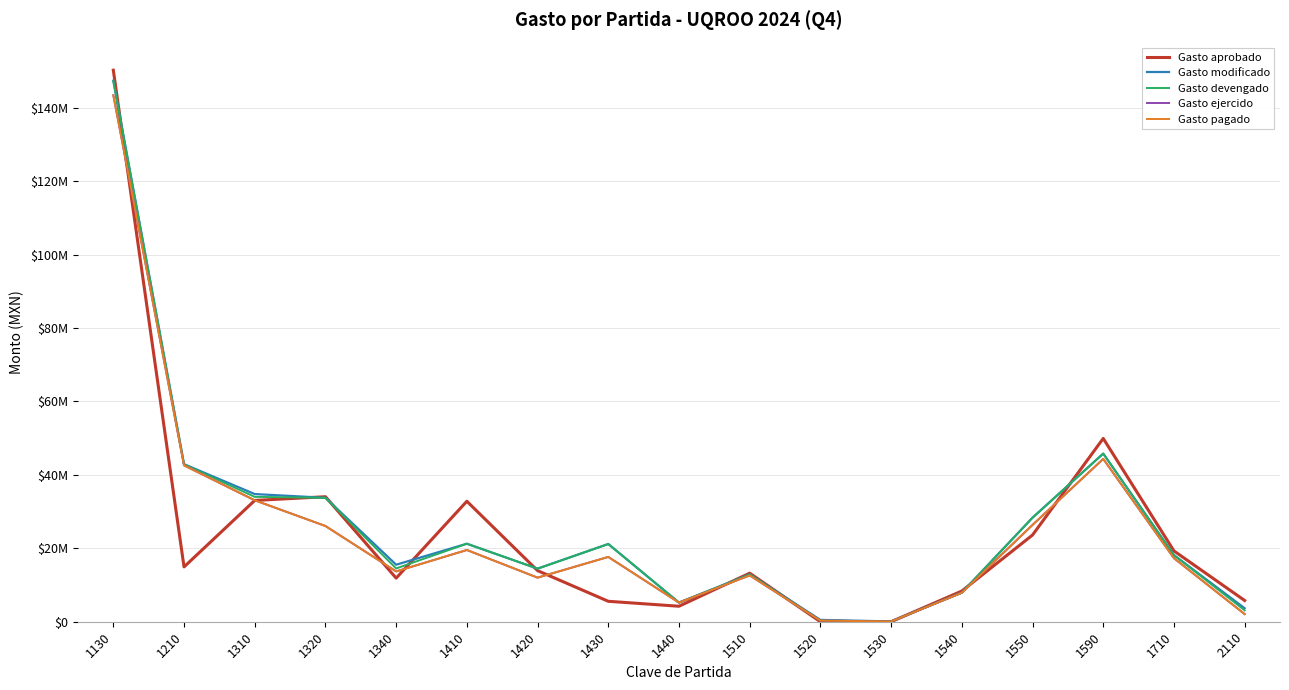

Is this an area chart (filled region under the line)?

No